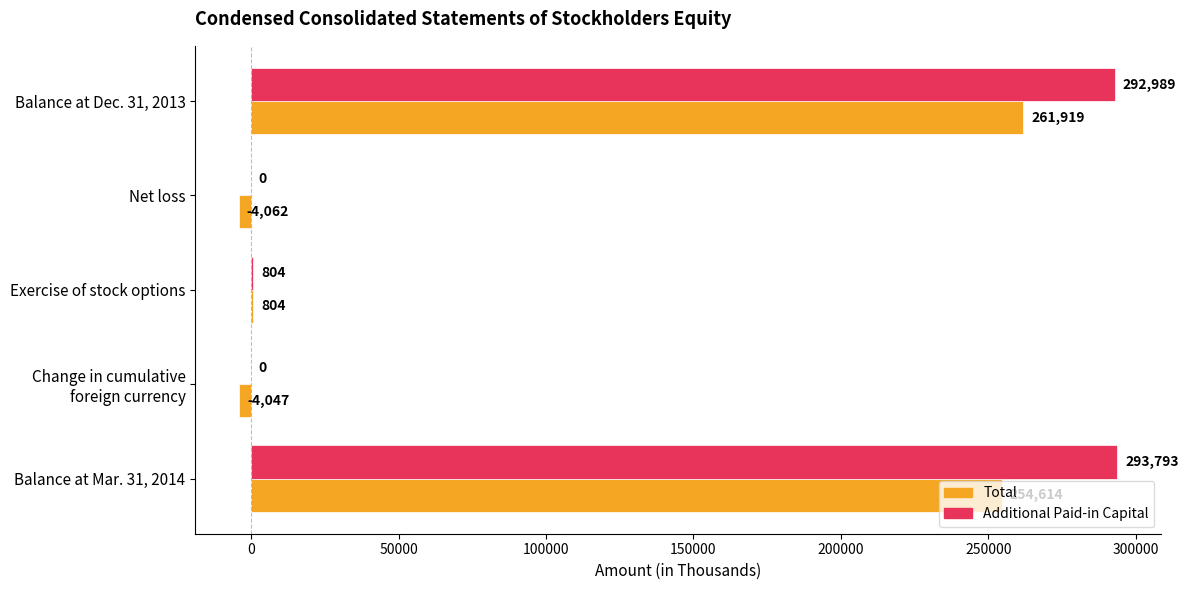

How many values in Additional Paid-in Capital are above zero?

3